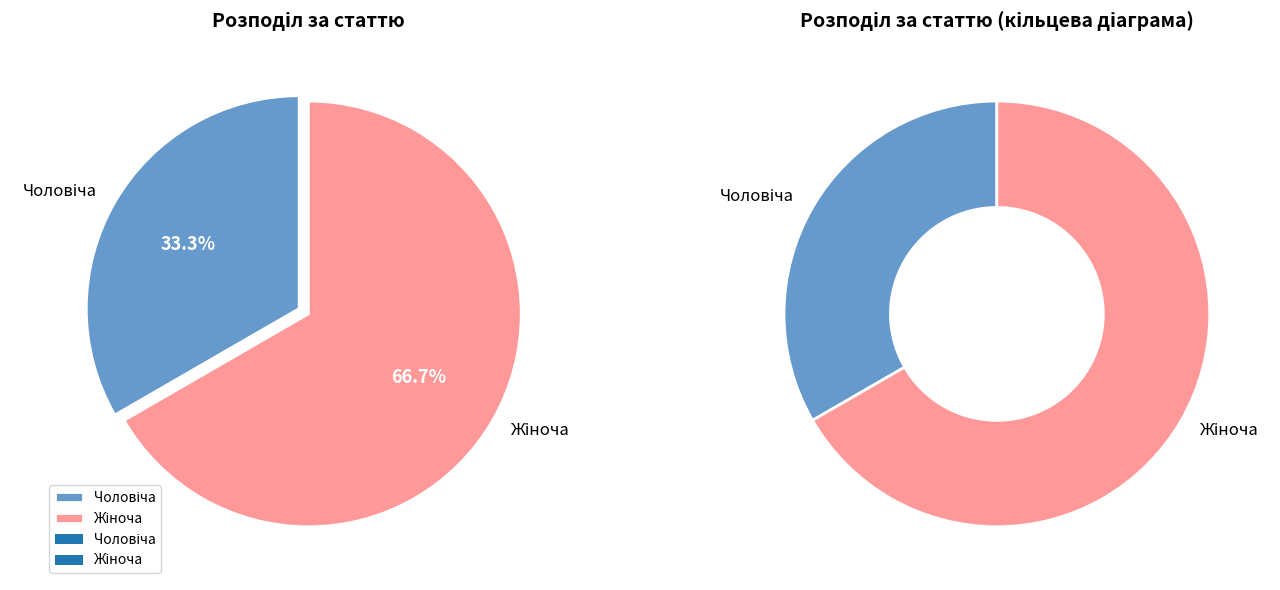

Between Чоловіча and Жіноча, which is larger?

Жіноча